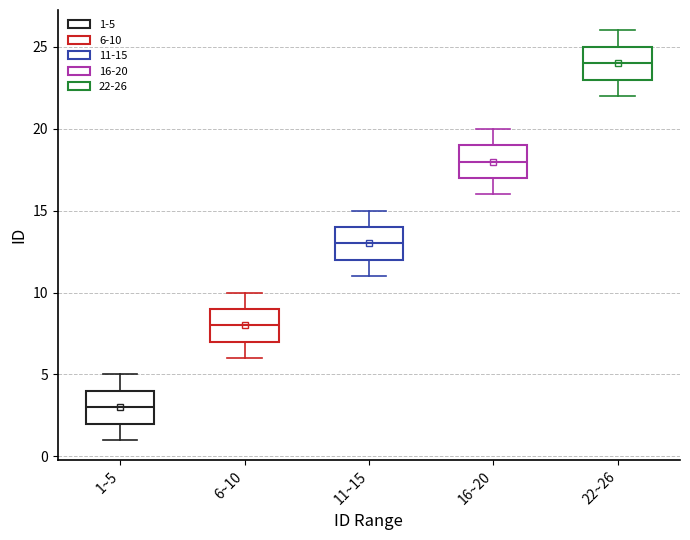

Which box has the lowest median line?

1~5